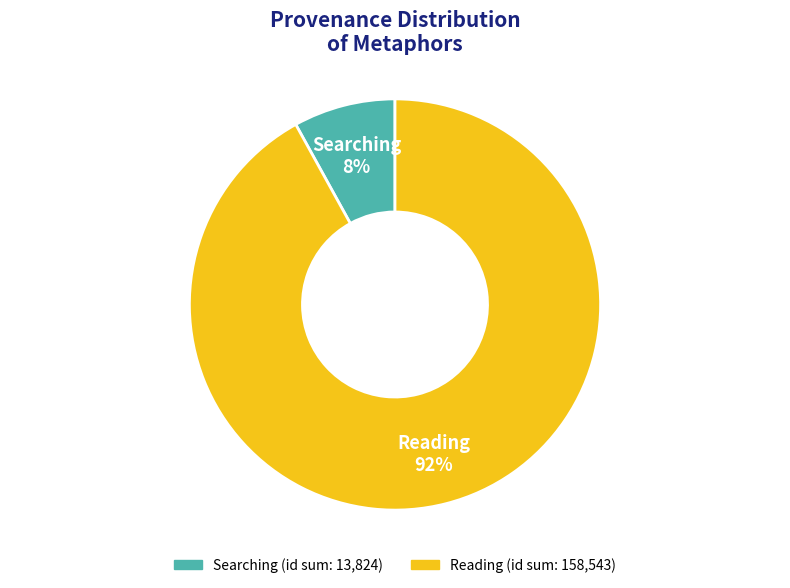

To the nearest percent, what is the difference between the largest and smallest slice percentages?

84%